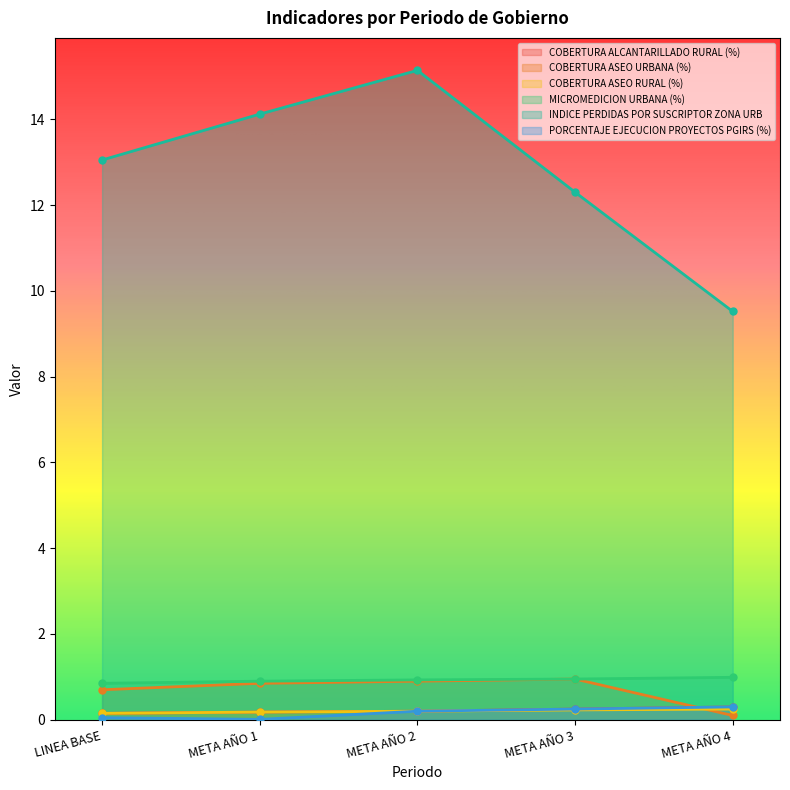

Reading left to right, transcribe all the data shown in this chart.

COBERTURA ALCANTARILLADO RURAL (%): 0.1	0.2	0.2	0.2	0.3
COBERTURA ASEO URBANA (%): 0.7	0.8	0.9	0.9	0.1
COBERTURA ASEO RURAL (%): 0.1	0.2	0.2	0.2	0.2
MICROMEDICION URBANA (%): 0.8	0.9	0.9	0.9	1.0
INDICE PERDIDAS POR SUSCRIPTOR ZONA URB: 13.1	14.1	15.1	12.3	9.5
PORCENTAJE EJECUCION PROYECTOS PGIRS (%): 0.1	0.0	0.2	0.2	0.3